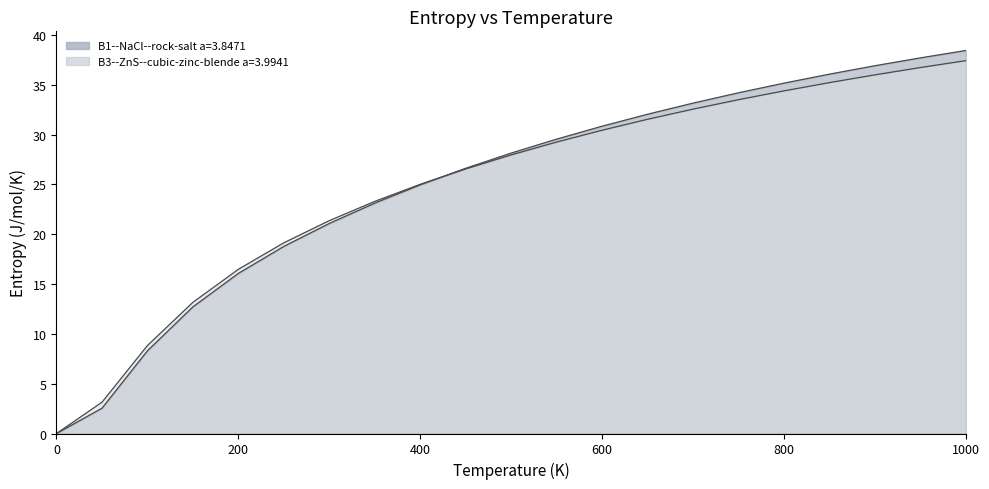

Where is B3--ZnS--cubic-zinc-blende a=3.9941 nearest to the value 18?

250.0